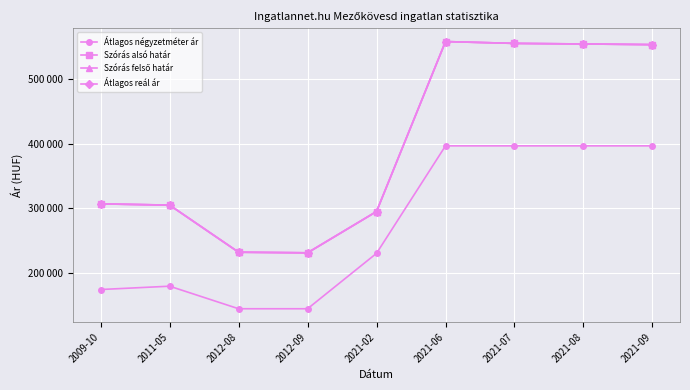

What is the difference between the Szórás alsó határ values at 2009-10 and 2021-07?

248881